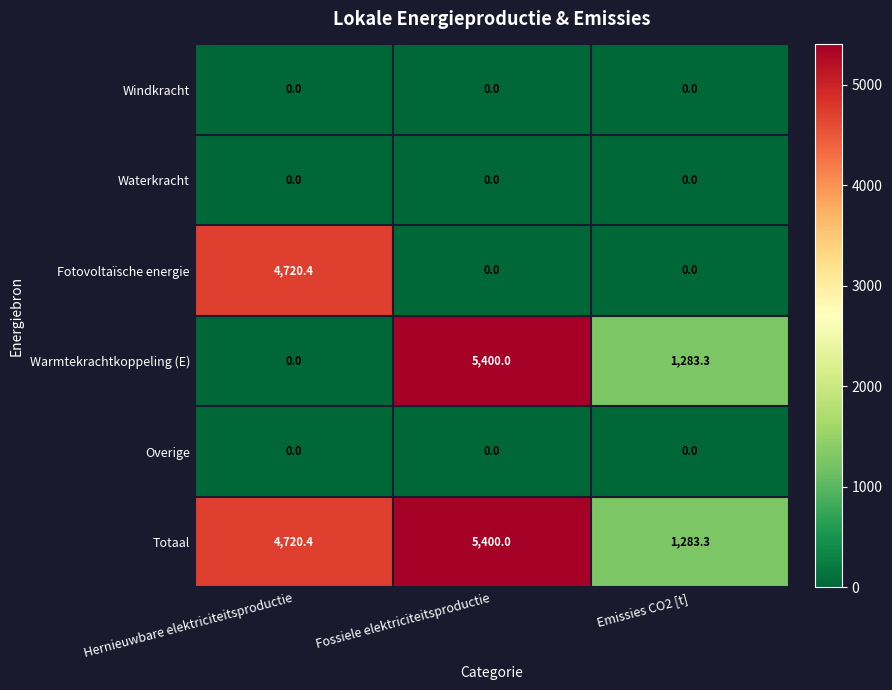

Which category has the highest value across all series?

Fossiele elektriciteitsproductie